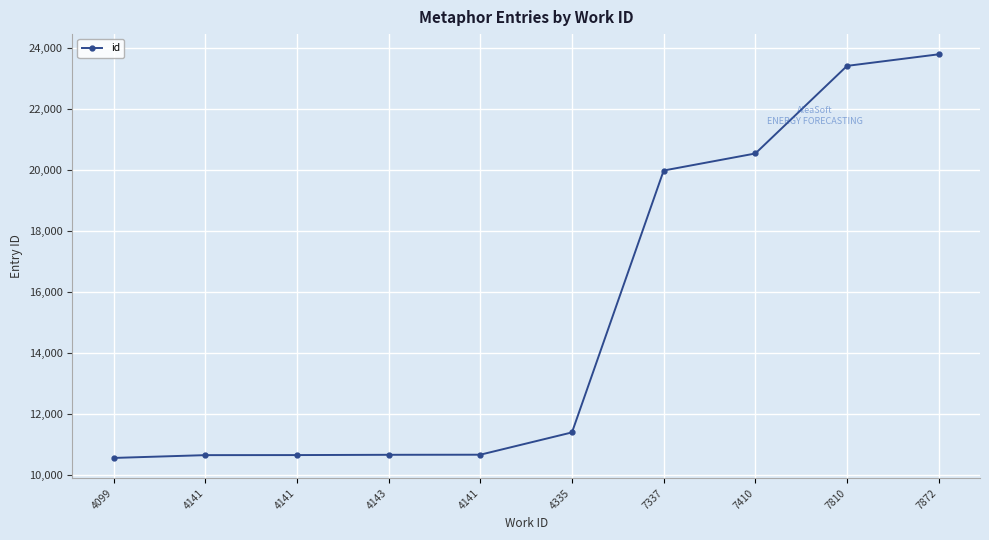

List the labels in order of value, smallest first.

4099, 4141, 4141, 4143, 4141, 4335, 7337, 7410, 7810, 7872